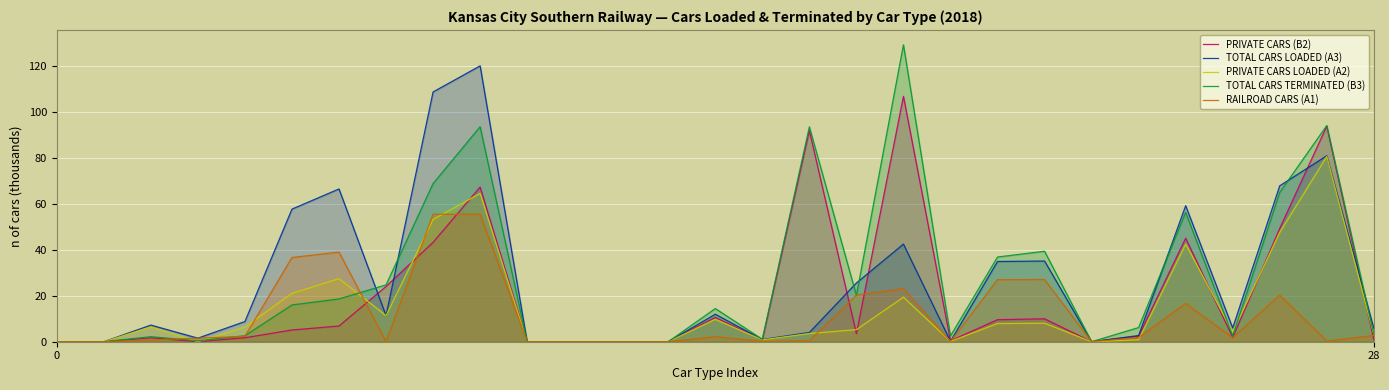

What is the average value of the TOTAL CARS LOADED (A3) series?

26.2